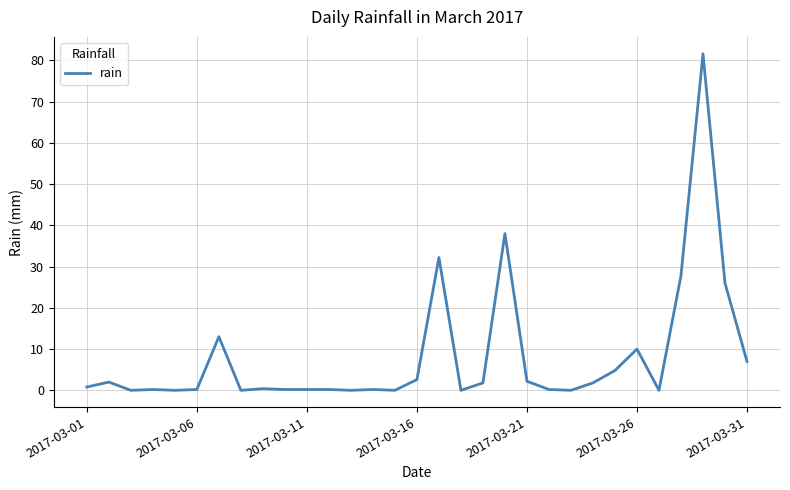

Does the chart have visible grid lines?

Yes